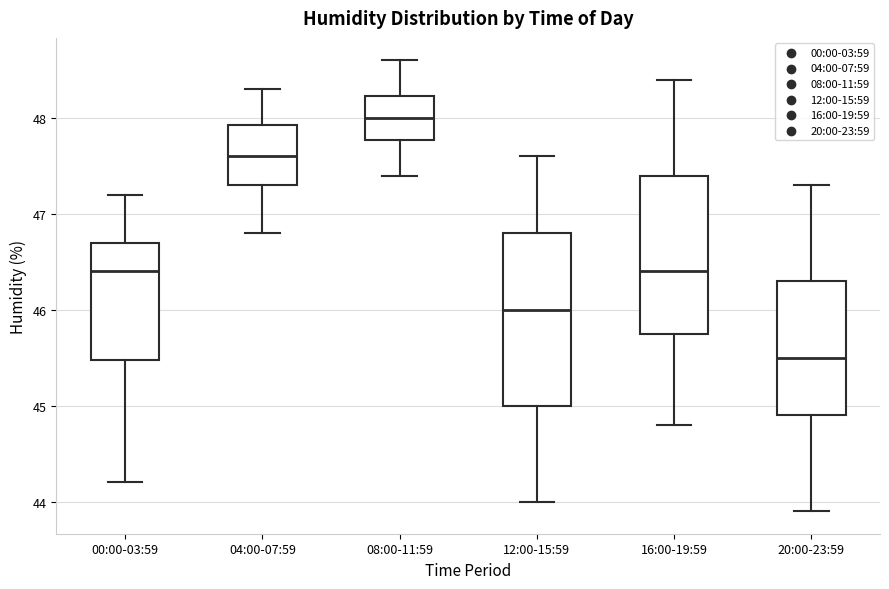

Where does the lower whisker of the box for 00:00-03:59 end on the y-axis? The values are not printed on the chart, so give them approximately, as read against the axis.

44.2